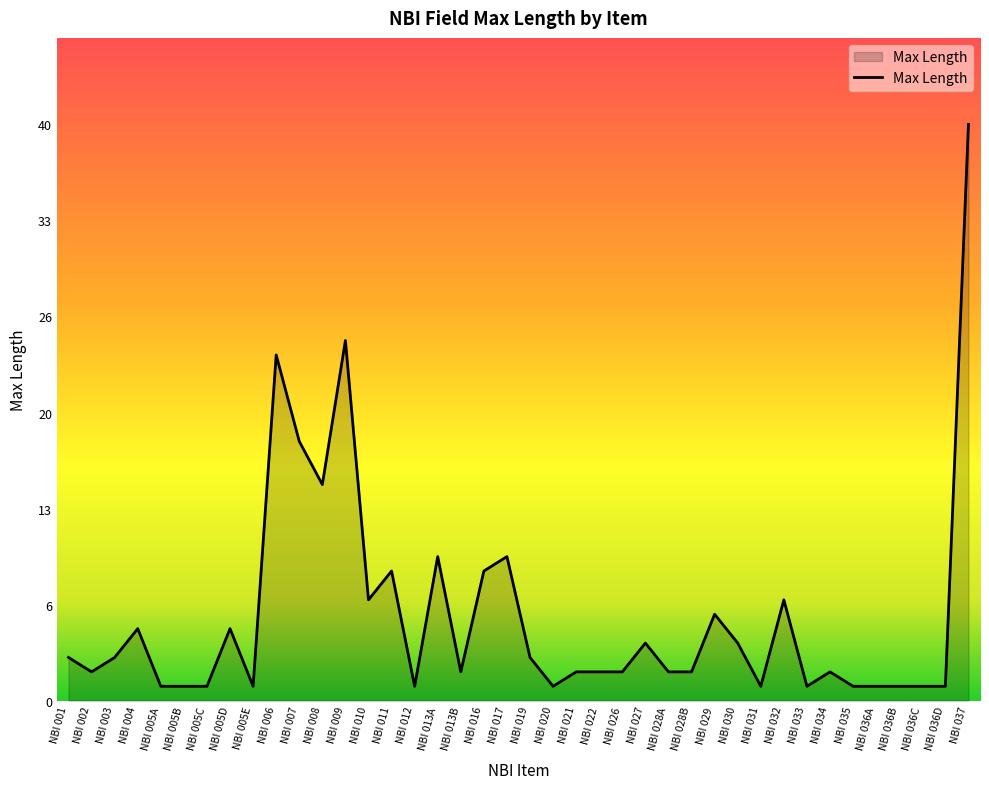

Reading left to right, extract all data points from this chart.

NBI 001=3	NBI 002=2	NBI 003=3	NBI 004=5	NBI 005A=1	NBI 005B=1	NBI 005C=1	NBI 005D=5	NBI 005E=1	NBI 006=24	NBI 007=18	NBI 008=15	NBI 009=25	NBI 010=7	NBI 011=9	NBI 012=1	NBI 013A=10	NBI 013B=2	NBI 016=9	NBI 017=10	NBI 019=3	NBI 020=1	NBI 021=2	NBI 022=2	NBI 026=2	NBI 027=4	NBI 028A=2	NBI 028B=2	NBI 029=6	NBI 030=4	NBI 031=1	NBI 032=7	NBI 033=1	NBI 034=2	NBI 035=1	NBI 036A=1	NBI 036B=1	NBI 036C=1	NBI 036D=1	NBI 037=40